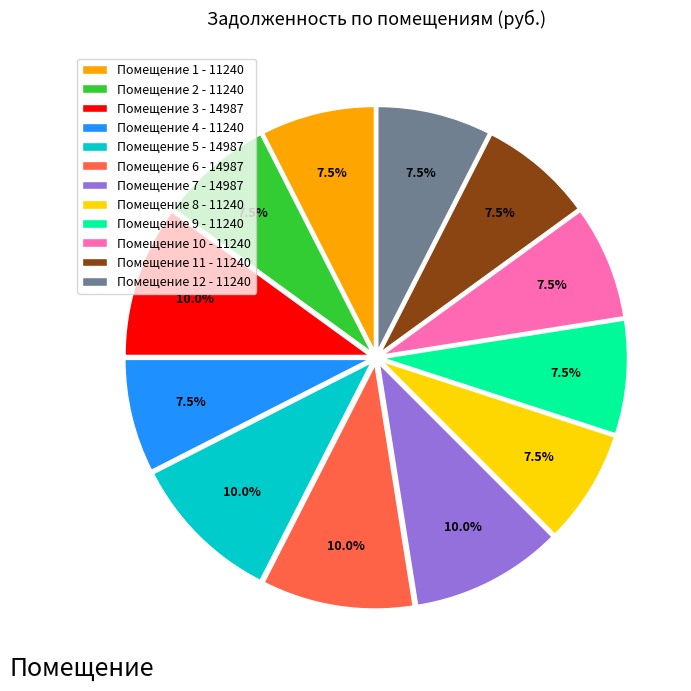

Is Помещение 6 - 14987 the majority of the pie?

No